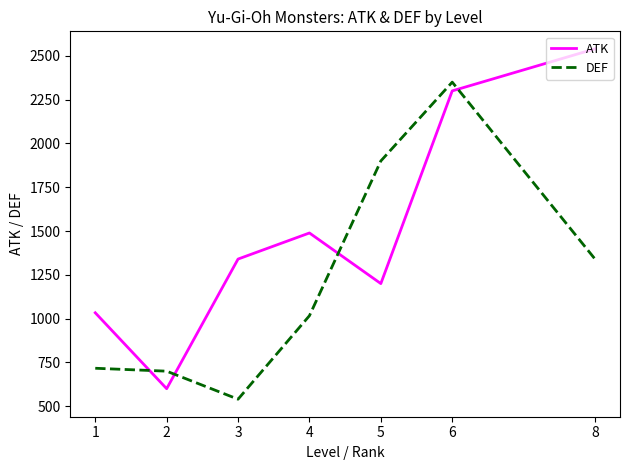

At which category does the chart reach its peak across all series?

8